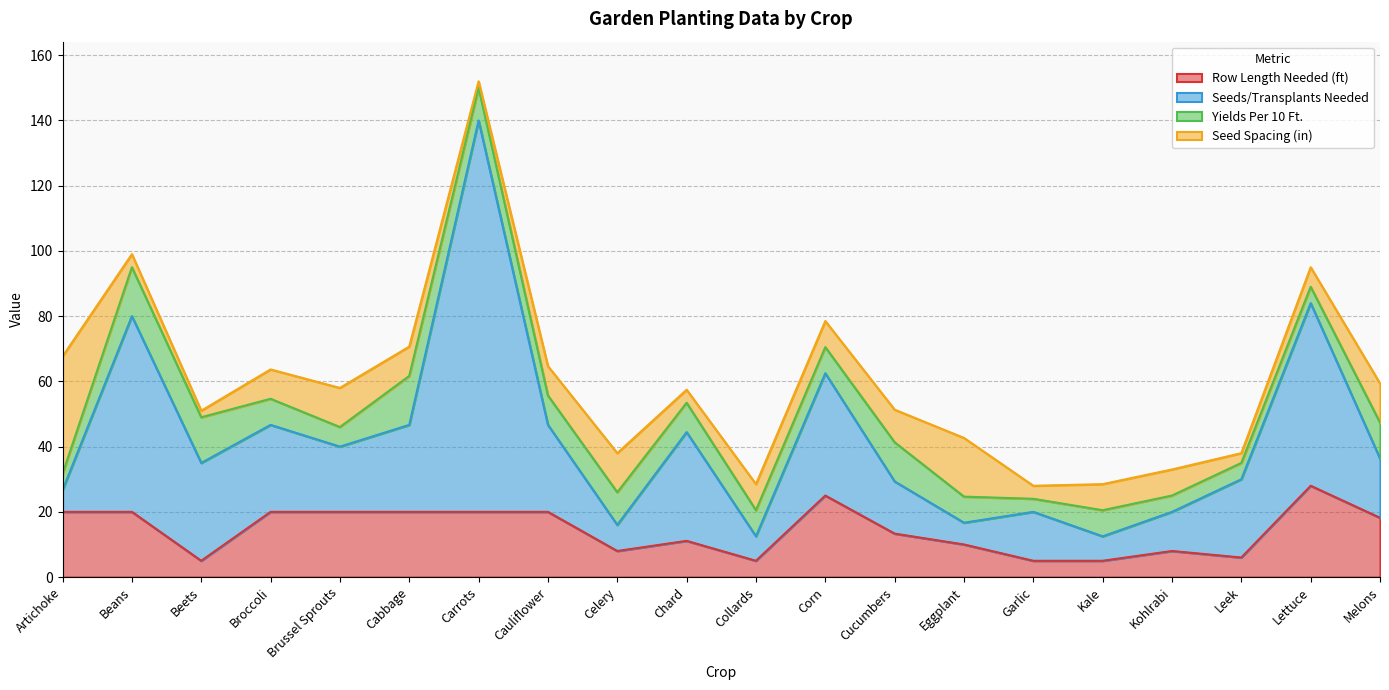

What is the maximum value for Seeds/Transplants Needed?

120.0